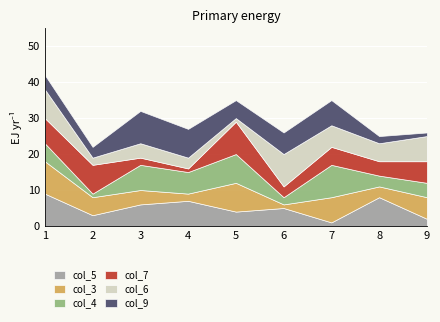

How many interior local peaks does the col_3 series have?

2